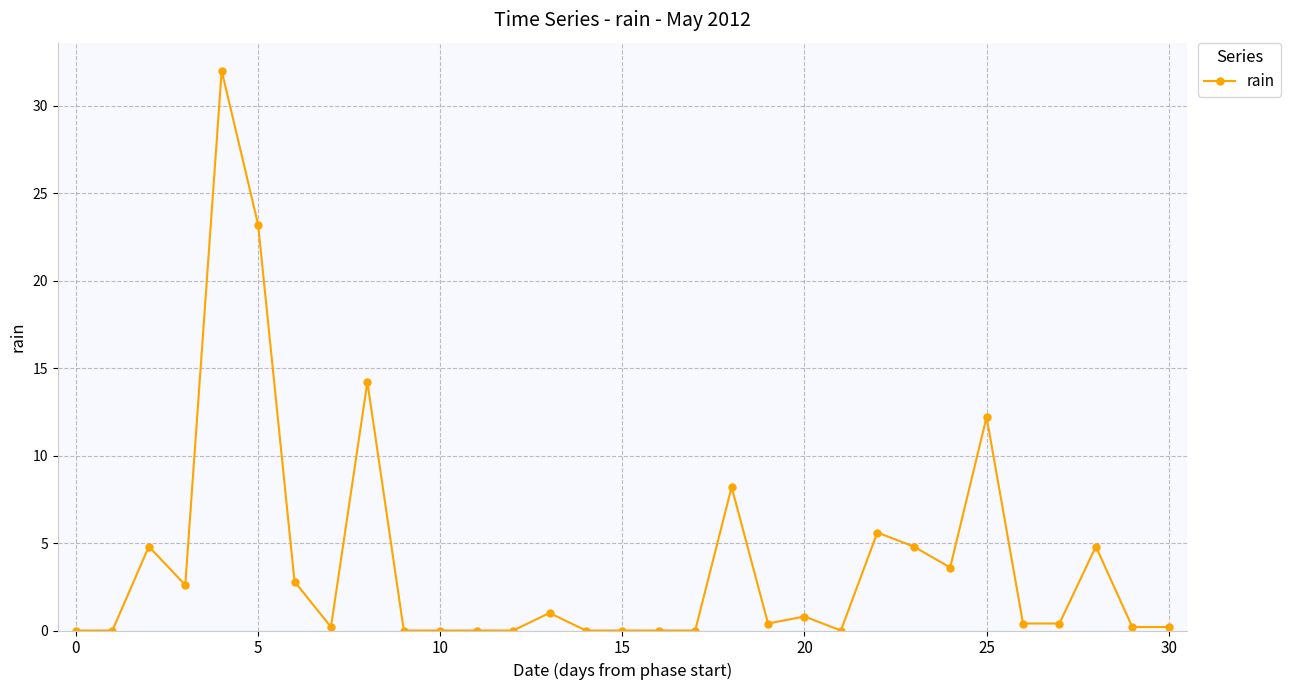

What is the value of the 9th point from the left?

14.2